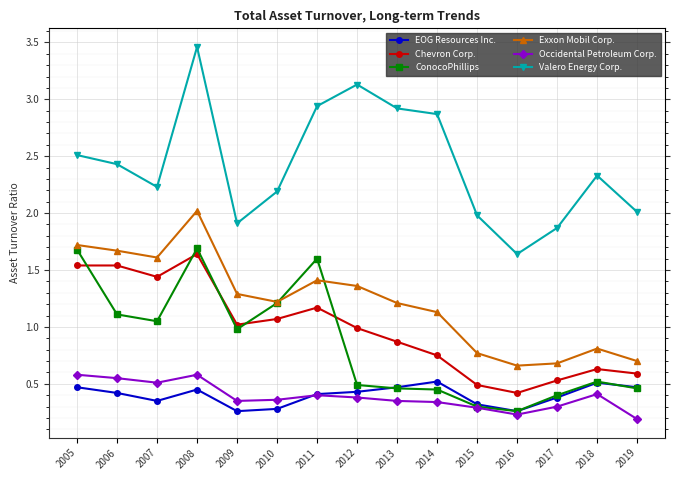

In Valero Energy Corp., how many points are higher than both neighbors (excluding endpoints)?

3